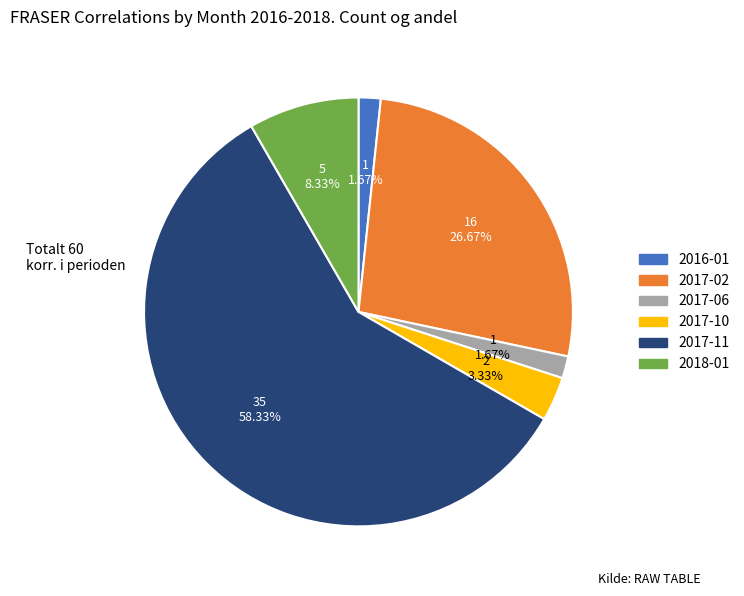

Does any single category account for the majority?

Yes